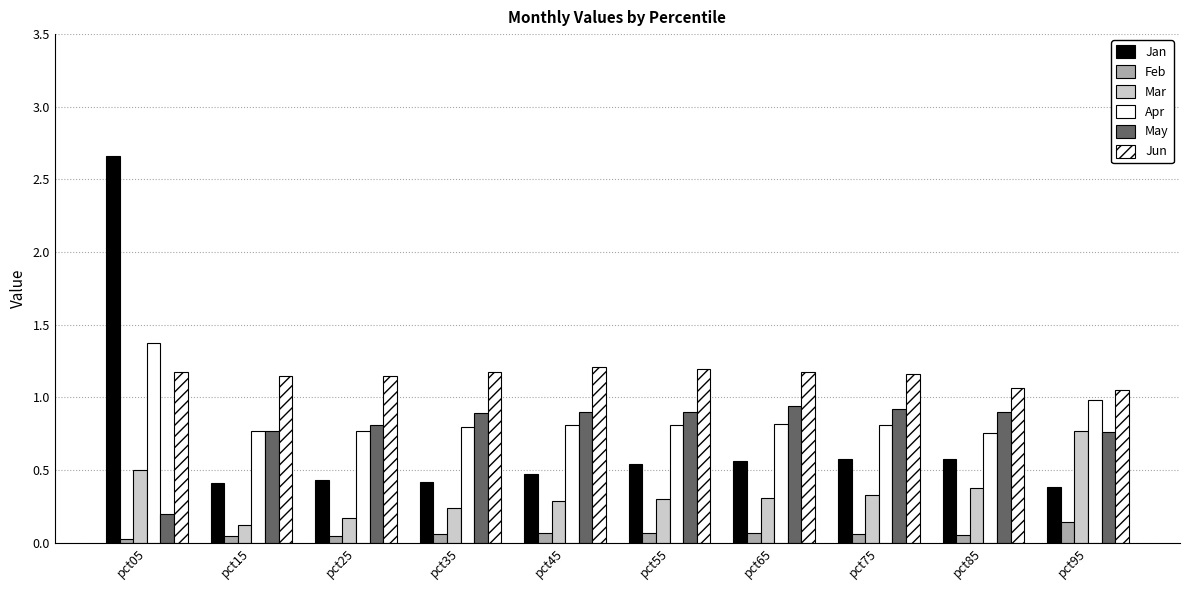

What is the value of the Apr bar at the 6th from the left?

0.8